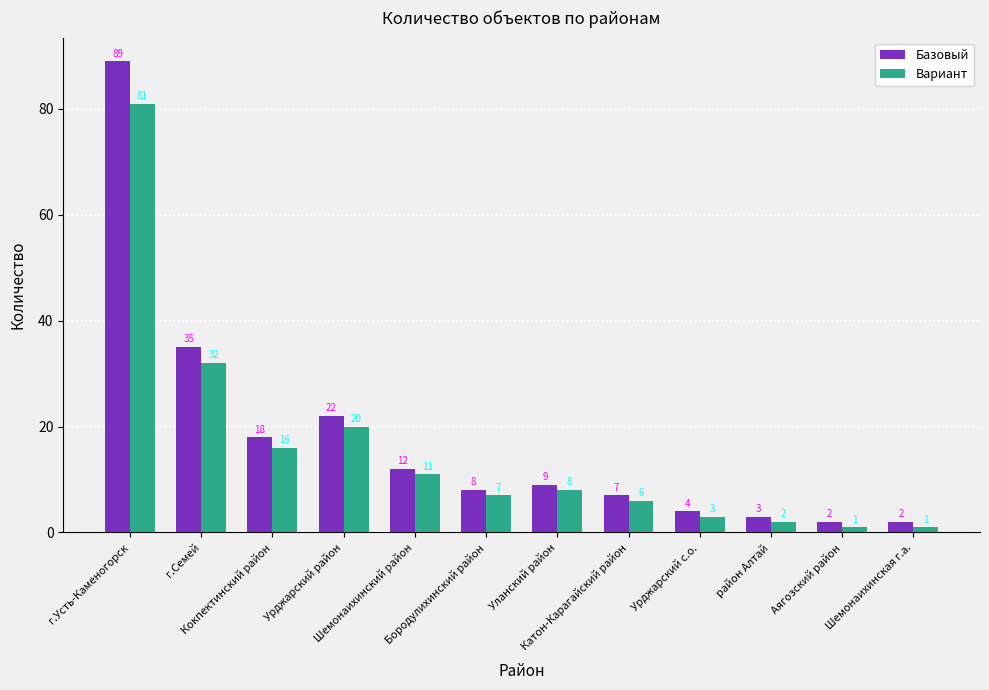

Are the bars horizontal?

No